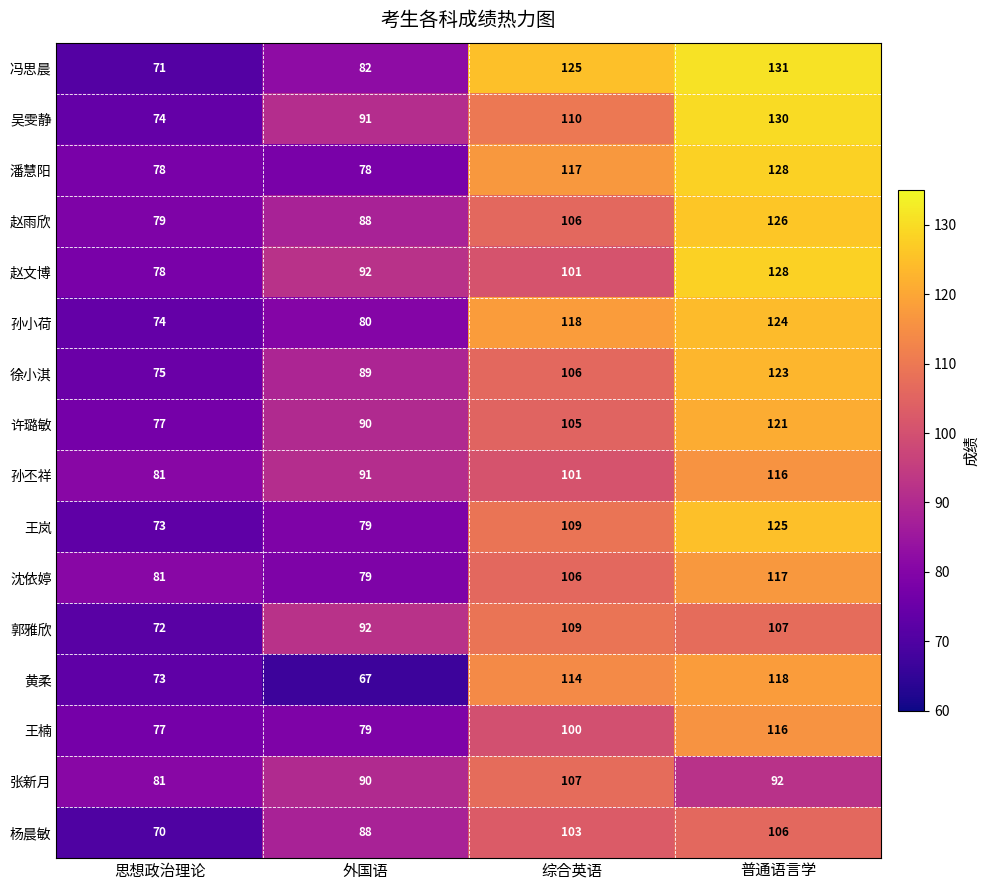

Which category has the lowest value across all series?

外国语